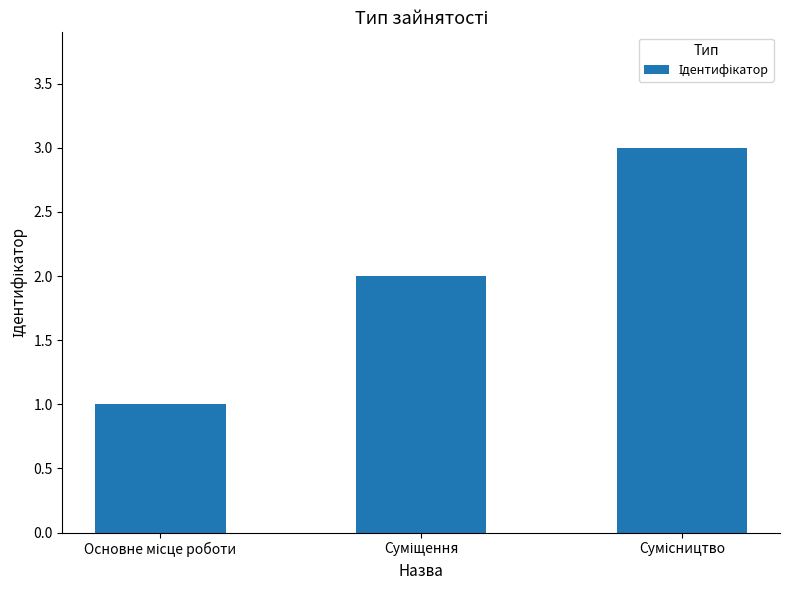

What is the sum of all values?

6